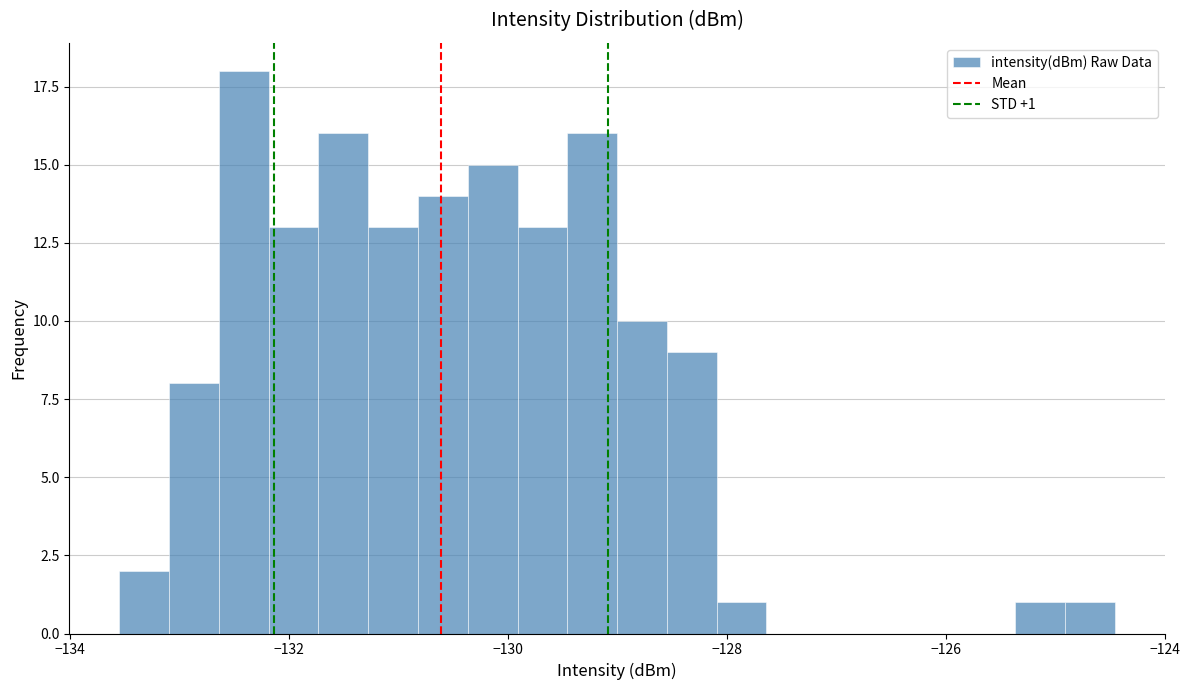

Around what value on the x-axis is the tallest bar? Give the approximate position of its centre, as read against the axis.

-132.4